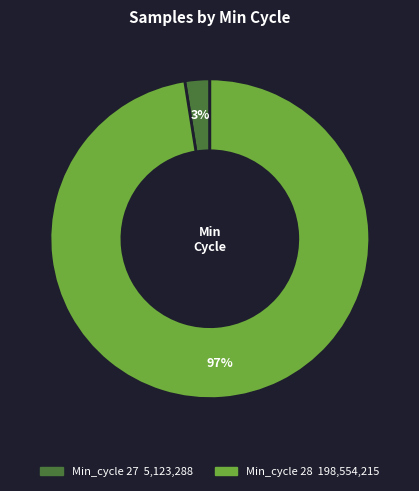

Does any single category account for the majority?

Yes